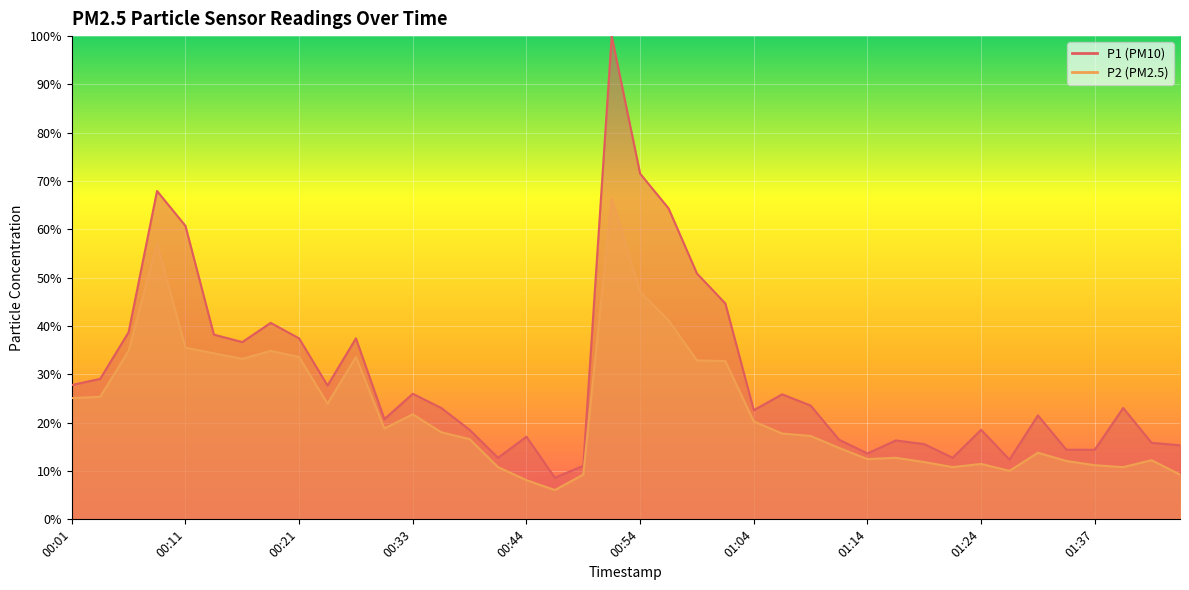

What is the lowest value of the P2 series?

6.1